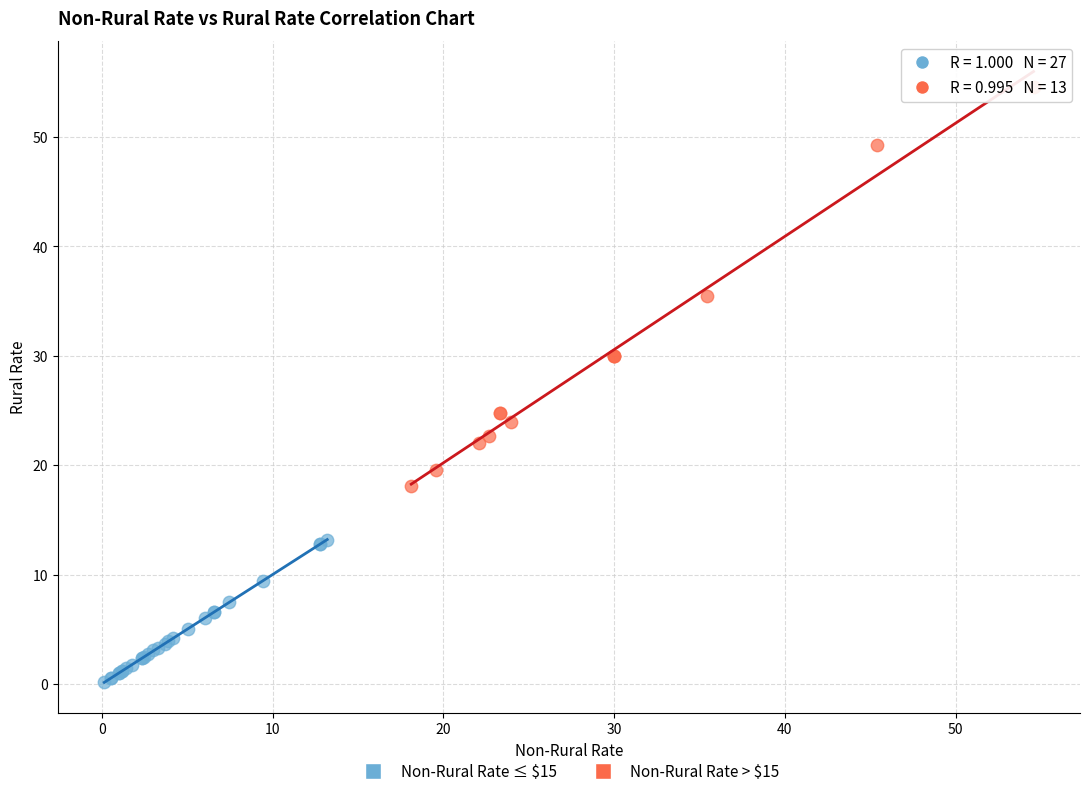

Which series contains the highest Y value?

Non-Rural Rate > $15